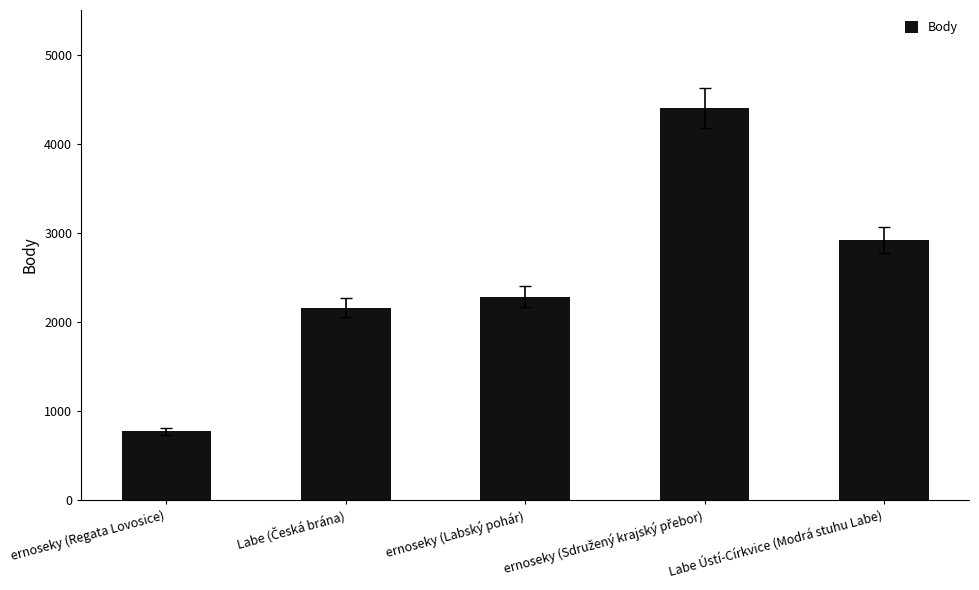

What is the approximate value at ernoseky (Regata Lovosice)?

770